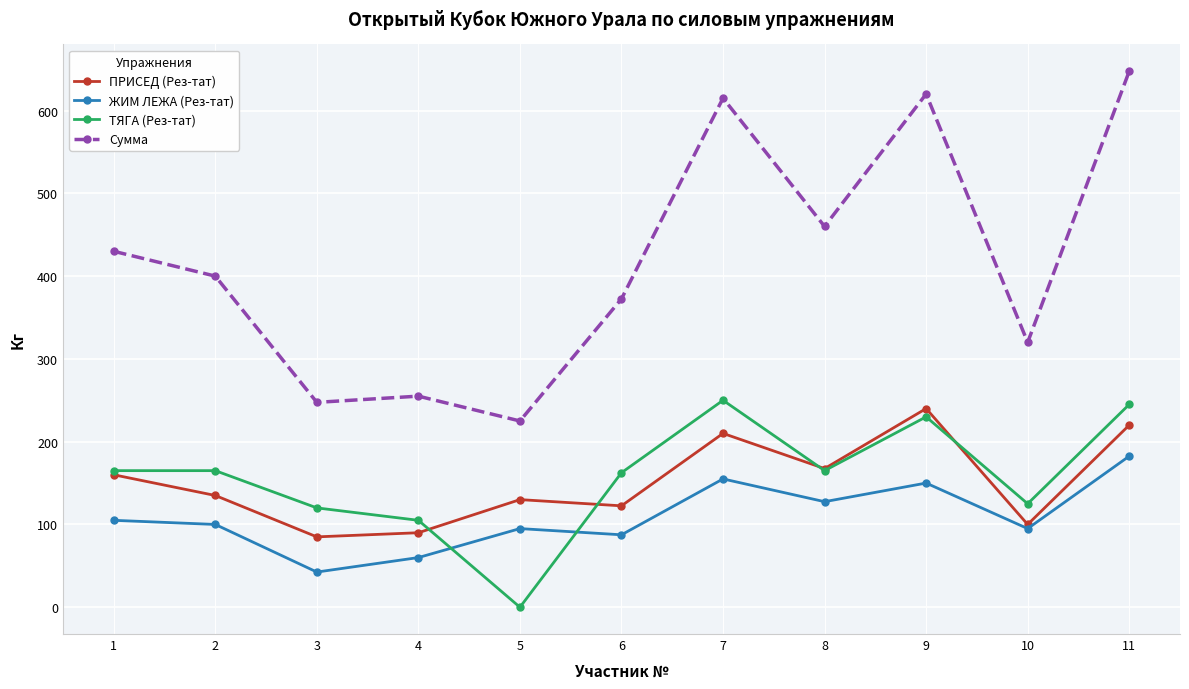

What is the difference between the Сумма values at 7 and 4?

360.0